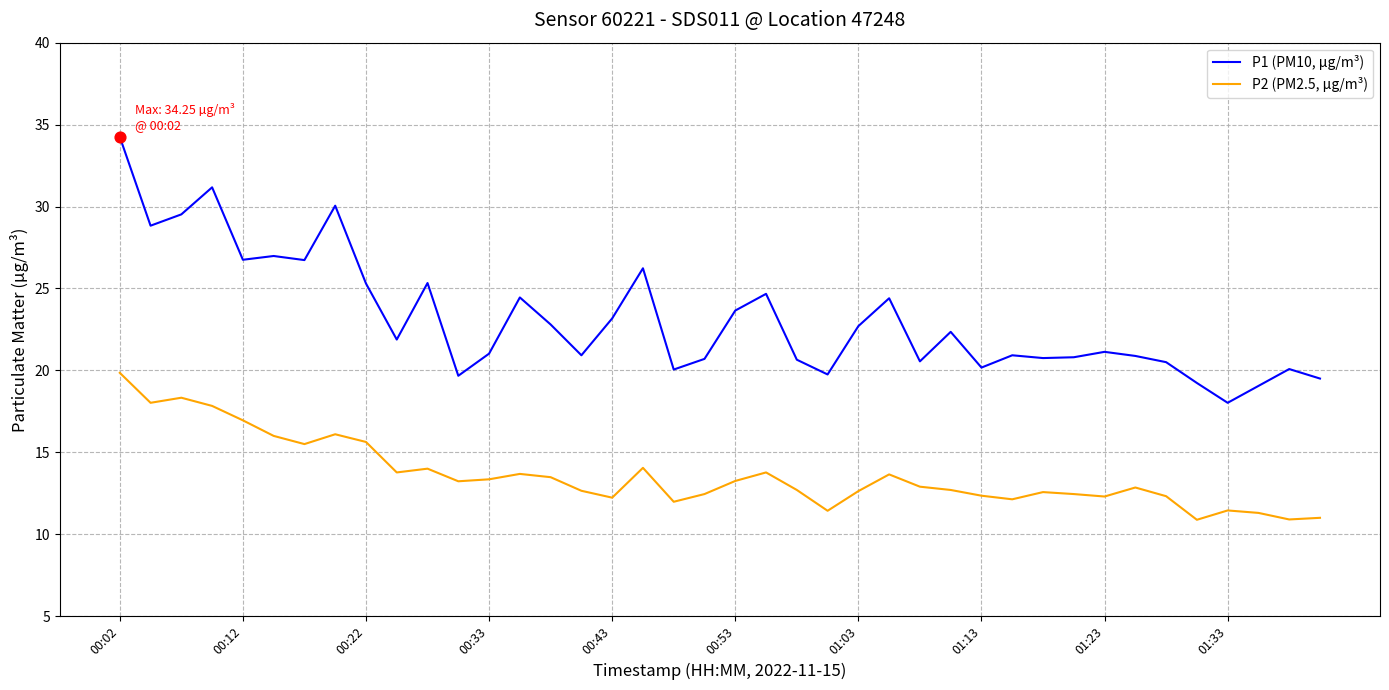

What are all the series names shown in the legend?

P1 (PM10, µg/m³), P2 (PM2.5, µg/m³)